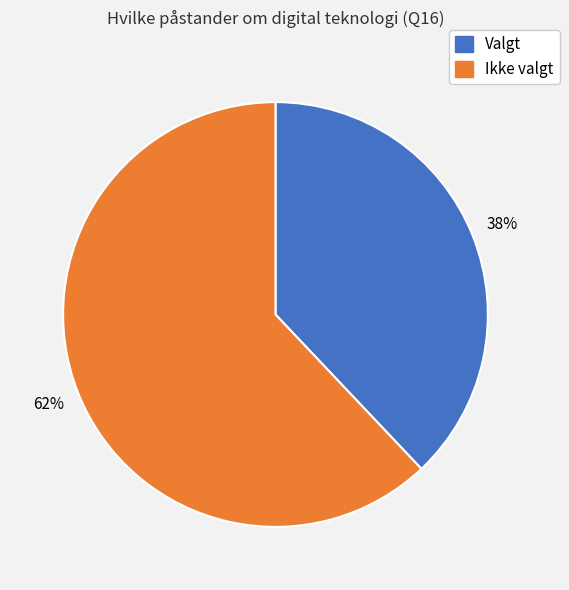

How many slices are in this pie chart?

2